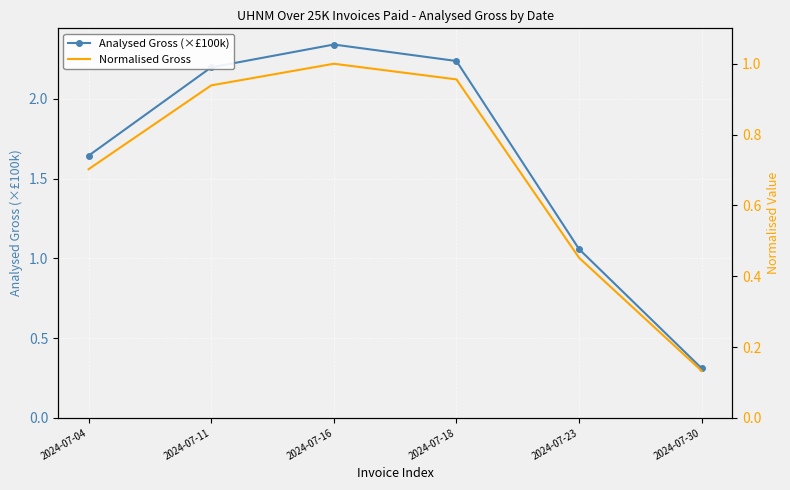

What is the total value across all series at 2024-07-11?

3.1